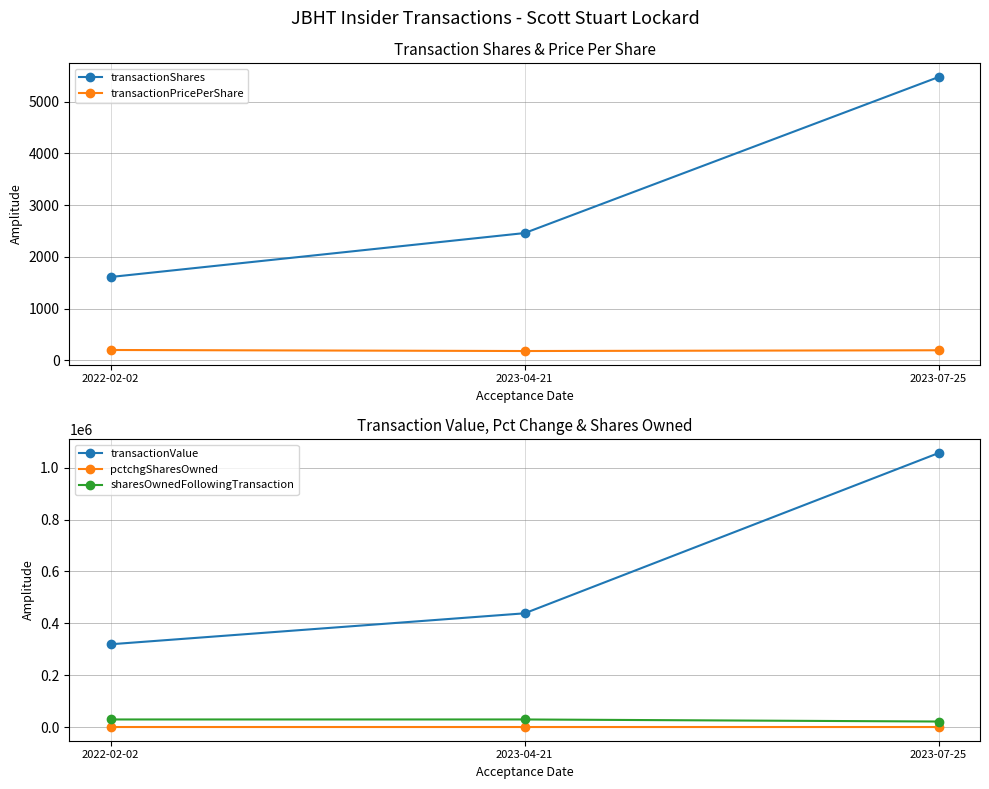

Reading left to right, what are all the values shown in this chart?

transactionShares: 2022-02-02=1609.0	2023-04-21=2458.0	2023-07-25=5473.0
transactionPricePerShare: 2022-02-02=198.3	2023-04-21=178.3	2023-07-25=193.0
transactionValue: 2022-02-02=319039.0	2023-04-21=438351.0	2023-07-25=1056272.0
pctchgSharesOwned: 2022-02-02=-5.0	2023-04-21=-8.0	2023-07-25=-21.0
sharesOwnedFollowingTransaction: 2022-02-02=29126.0	2023-04-21=29126.0	2023-07-25=21179.0